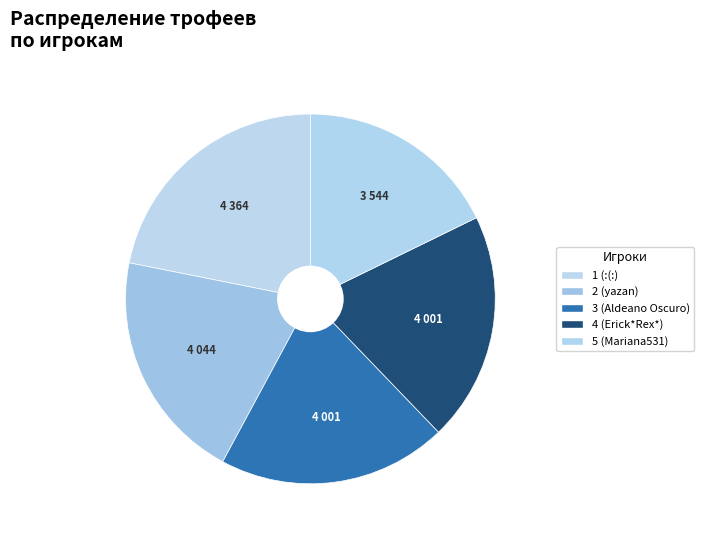

What is the change in value from 2 (yazan) to 4 (Erick*Rex*)?

-43